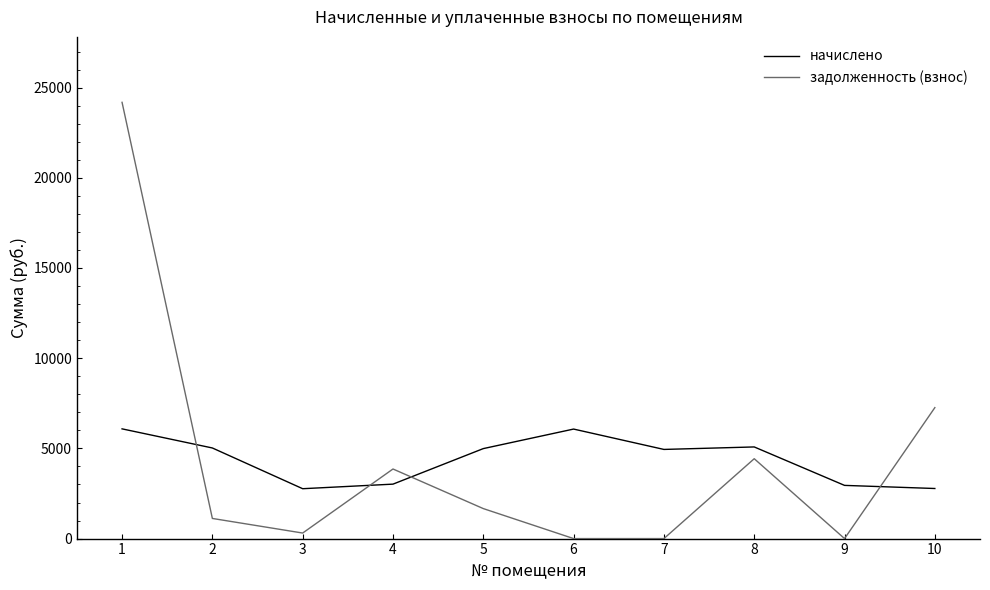

What is the approximate value of начислено at 7?

4942.1